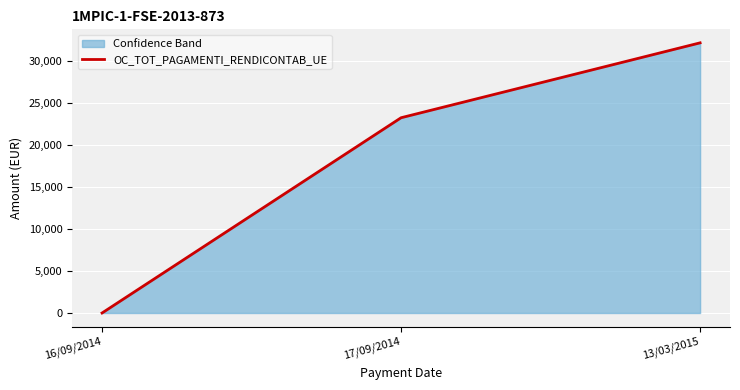

Reading right to left, extract all data points from this chart.

13/03/2015=32202.5	17/09/2014=23275.0	16/09/2014=0.0